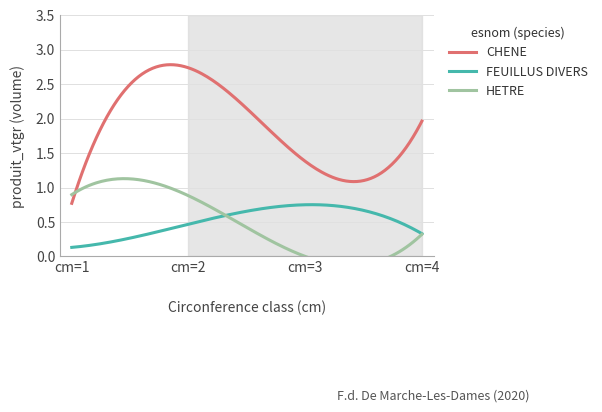

The value of HETRE at cm=3 is 0.0. True or false?

True